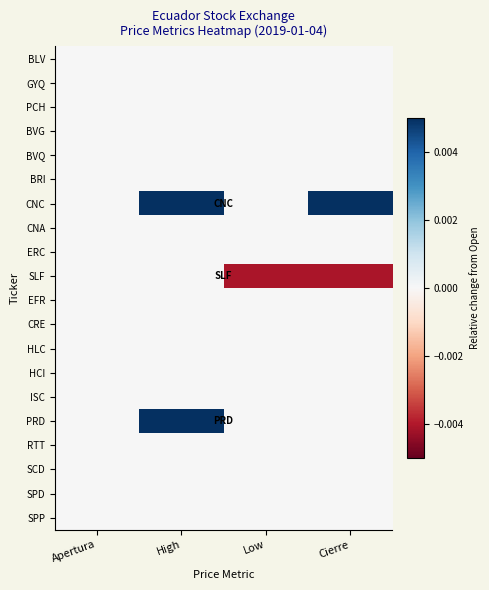

Which label corresponds to the smallest value in the chart?

Low